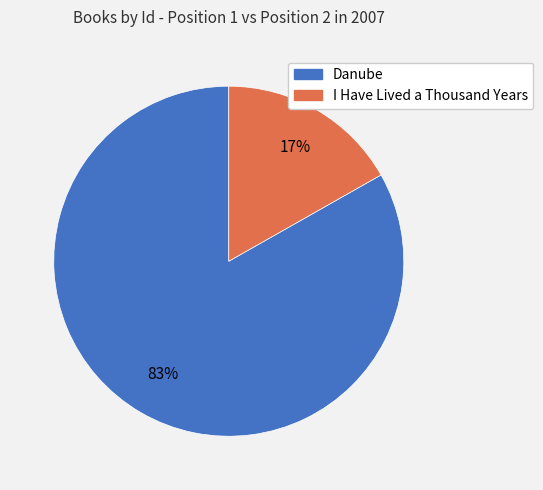

Between I Have Lived a Thousand Years and Danube, which is larger?

Danube